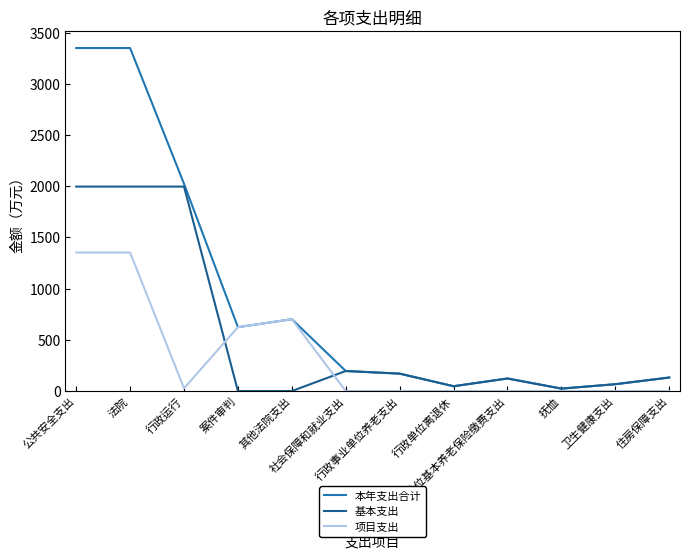

What is the sum of all 本年支出合计 values?

10807.9